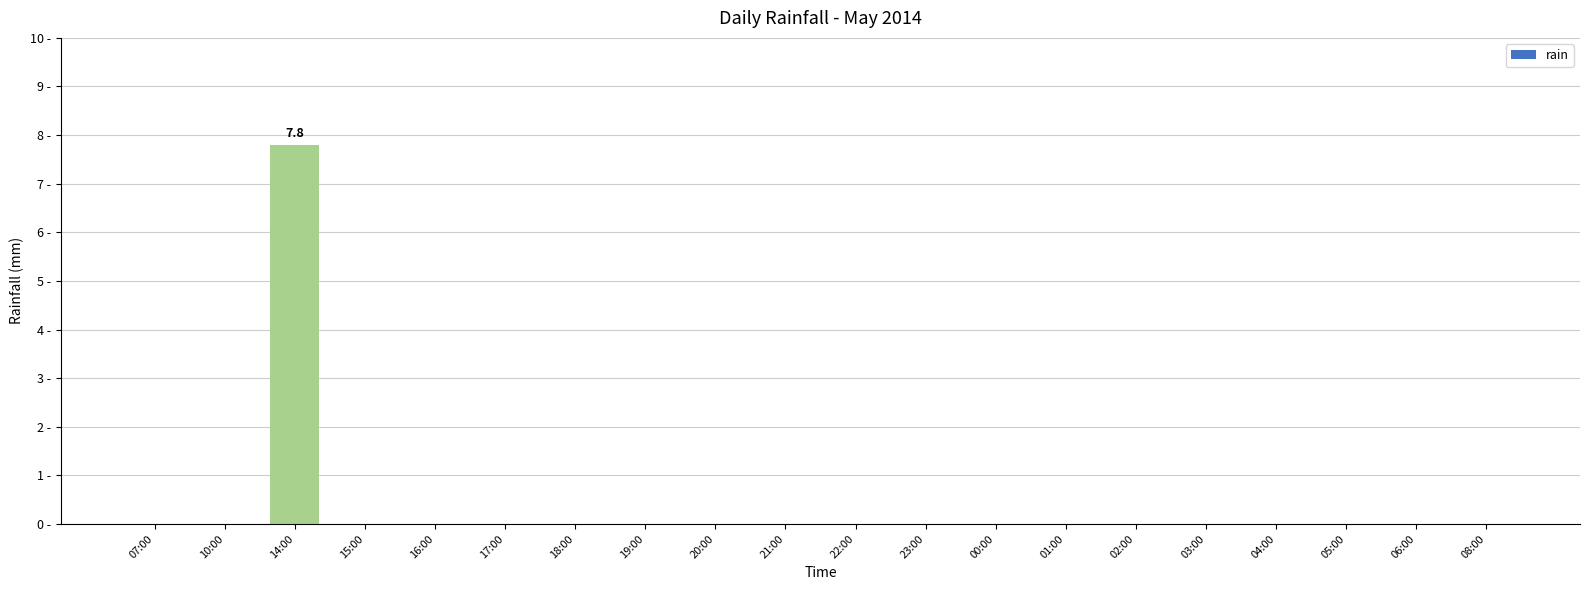

Between 01:00 and 05:00, which is larger?

01:00